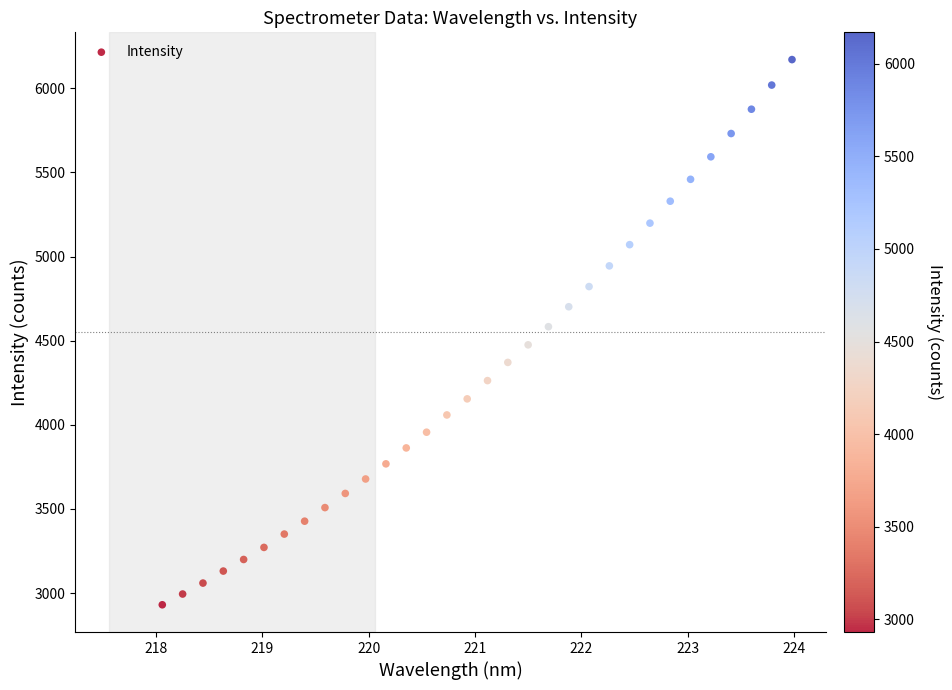

What is the range of Y values (max minus min)?

3240.6